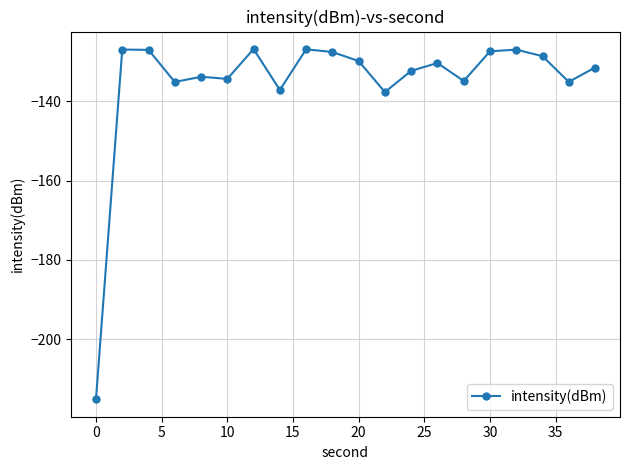

True or false: the data has more than 2 interior local peaks.

True